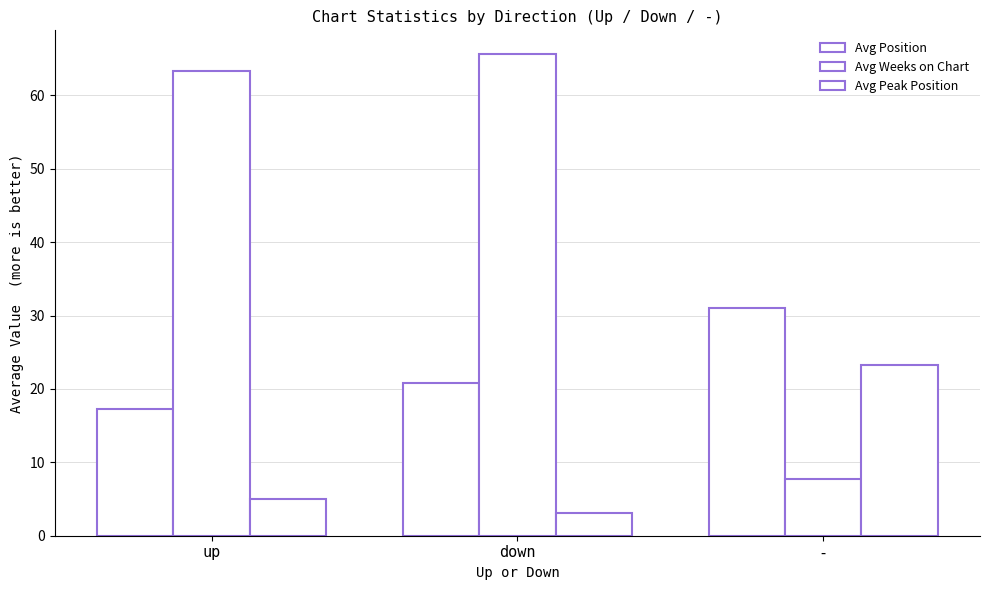

The value of Avg Peak Position at down is 3.1. True or false?

True